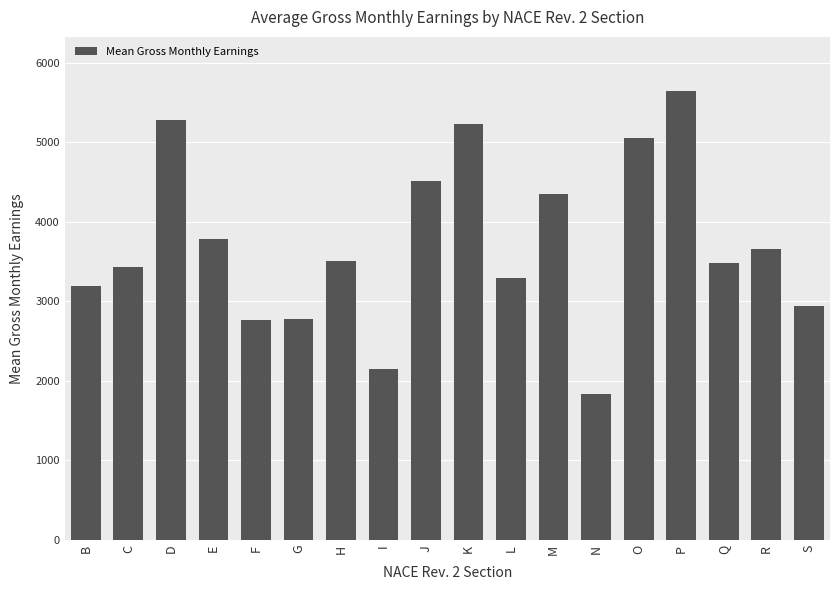

What is the sum of all values?

66895